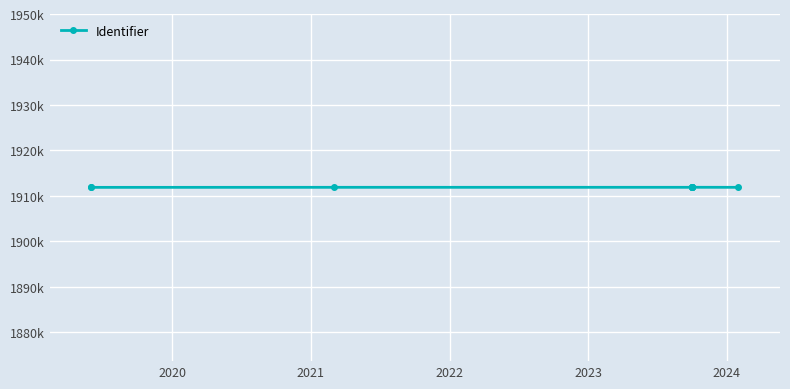

The value at 2025 is 866913. True or false?

False